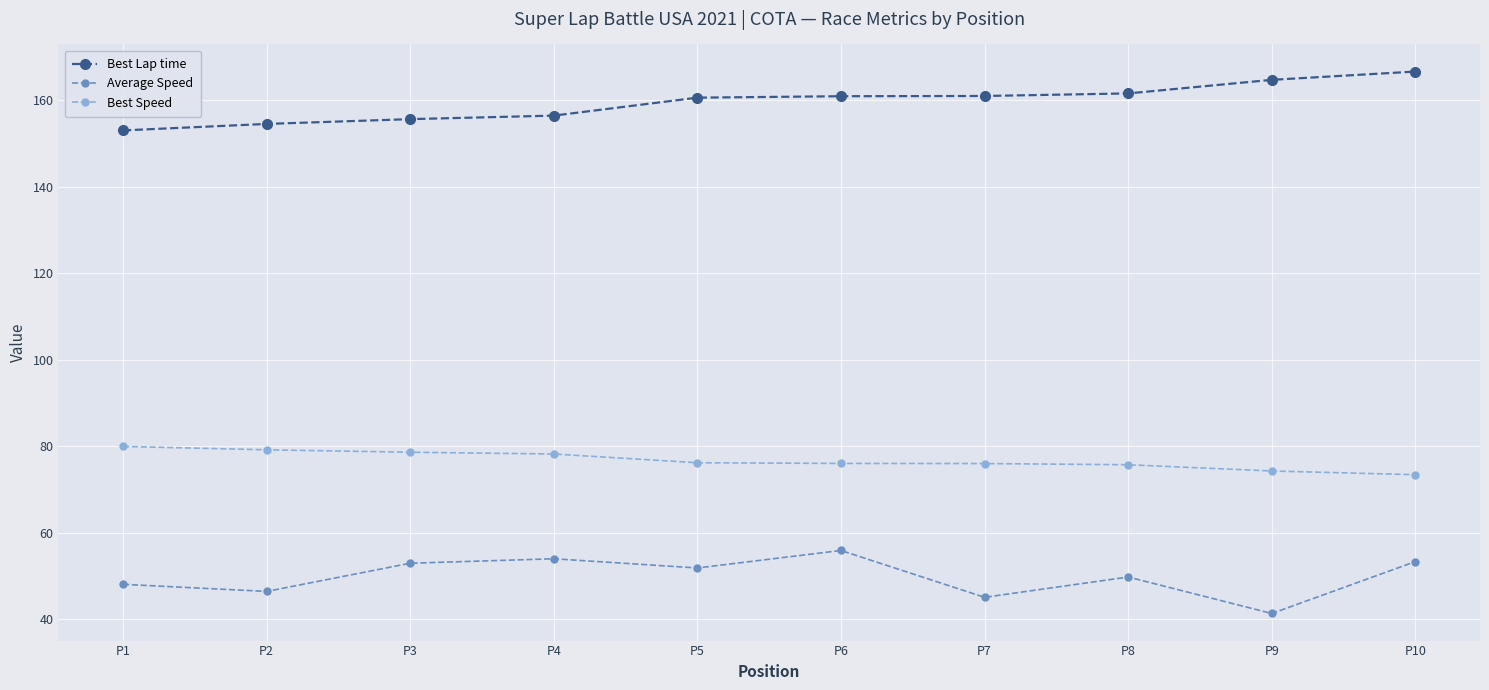

True or false: Average Speed and Best Lap time cross at least once.

False